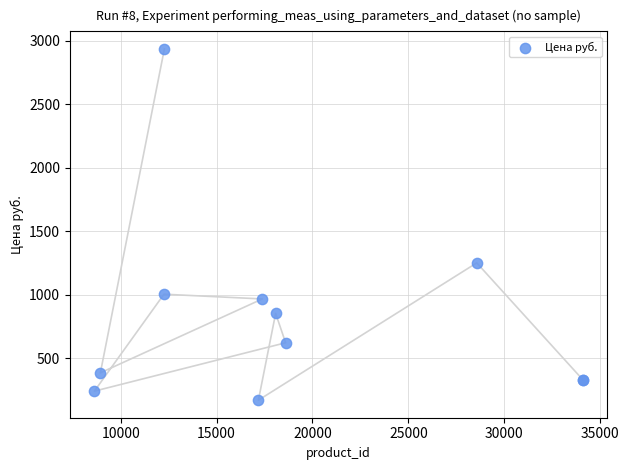

What Y value in the scatter plot is closest to 1552?

1251.0